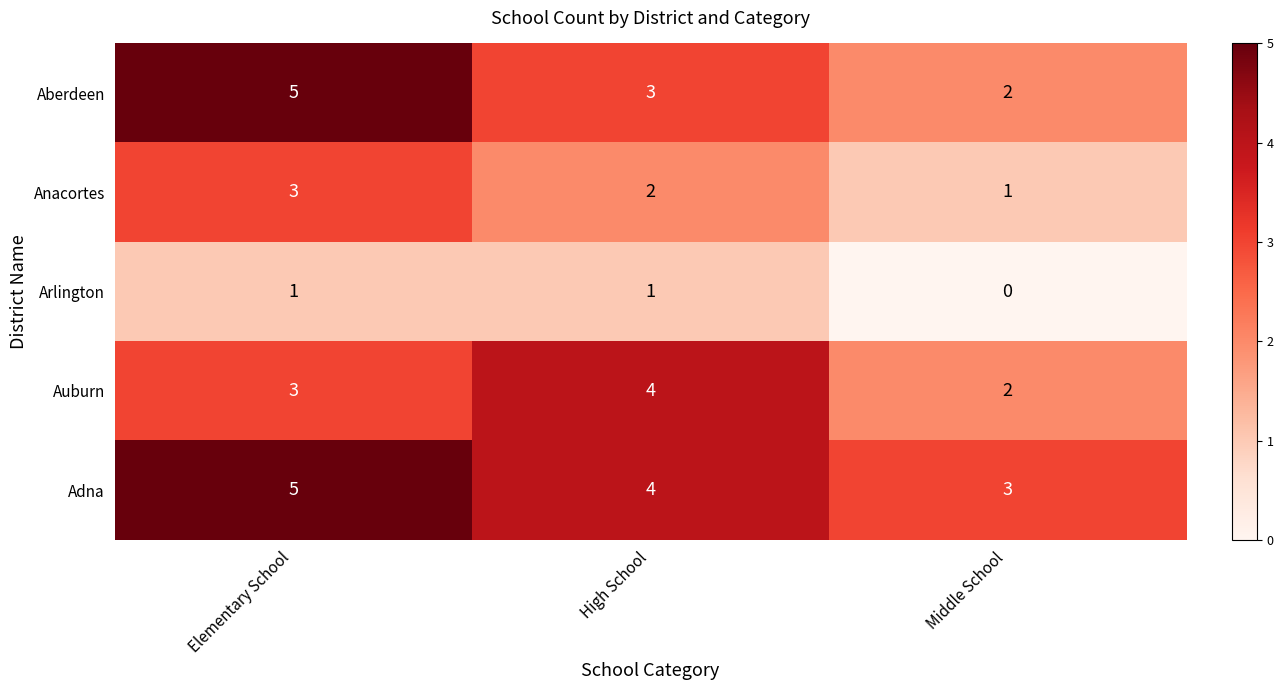

Which label corresponds to the smallest value in the chart?

Middle School